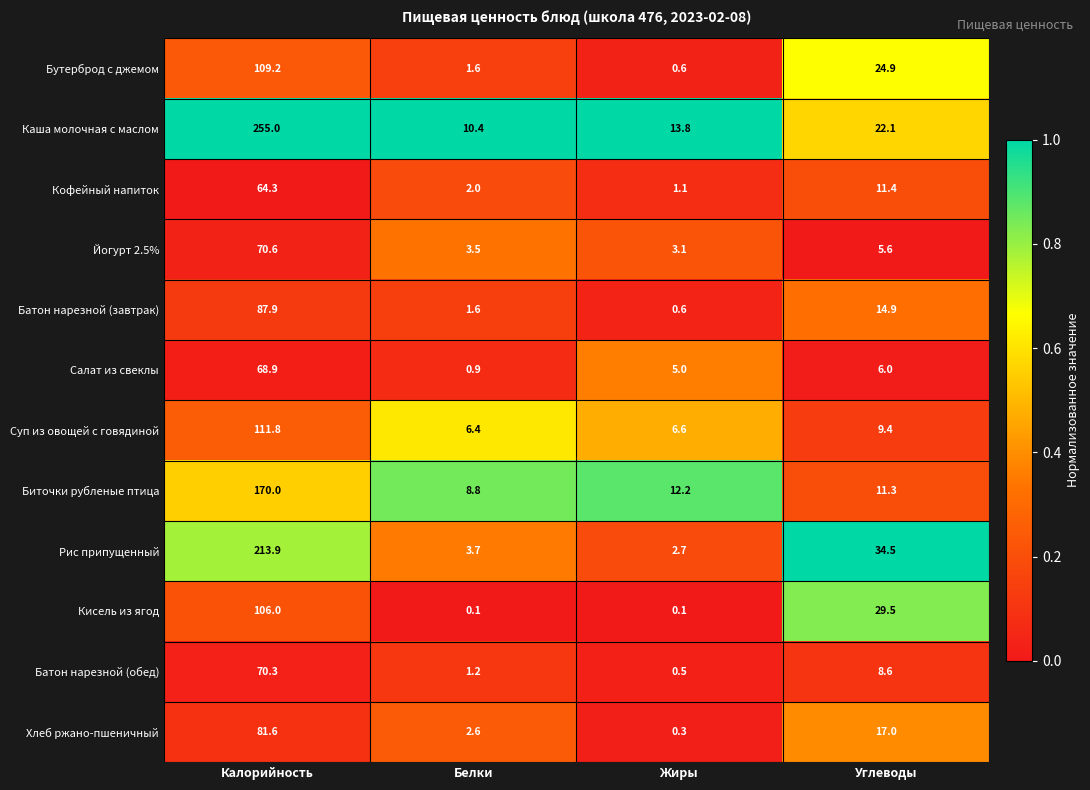

How many series are shown in this chart?

12